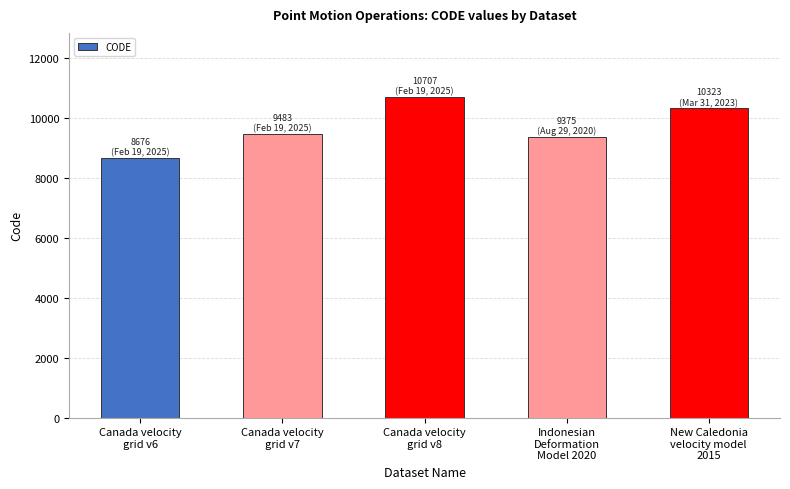

What is the sum of the values at Canada velocity
grid v7 and Canada velocity
grid v8?

20190